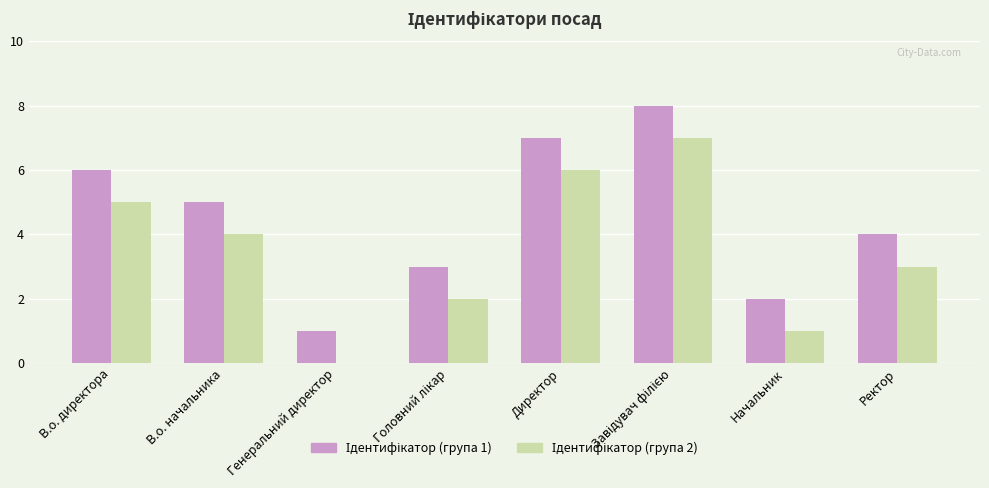

What is the total value across all series at Начальник?

3